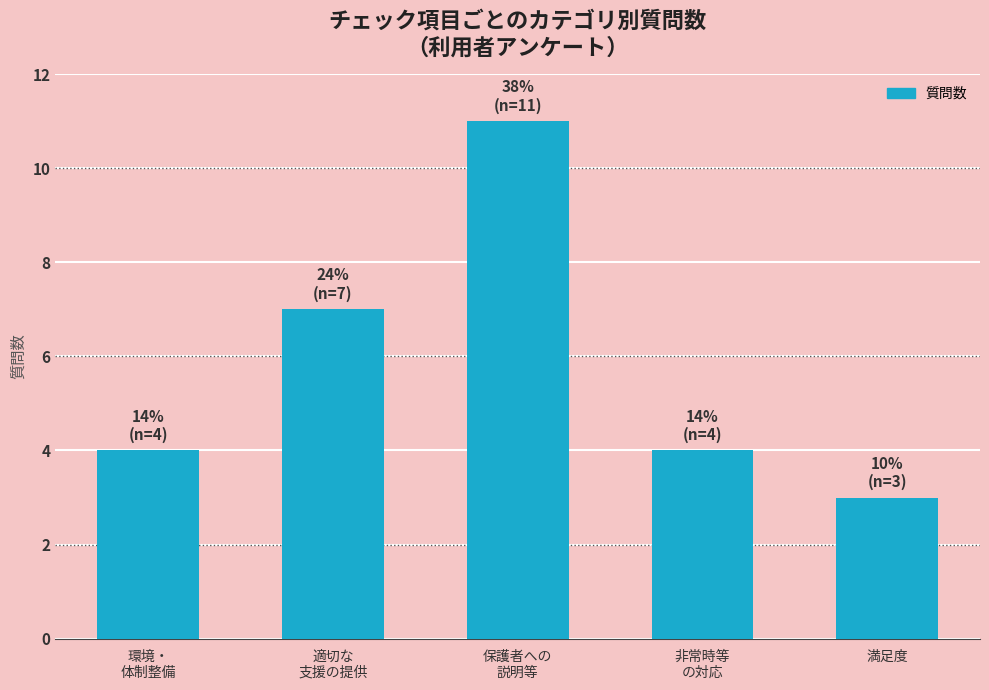

Reading right to left, transcribe all the data shown in this chart.

満足度=3	非常時等
の対応=4	保護者への
説明等=11	適切な
支援の提供=7	環境・
体制整備=4